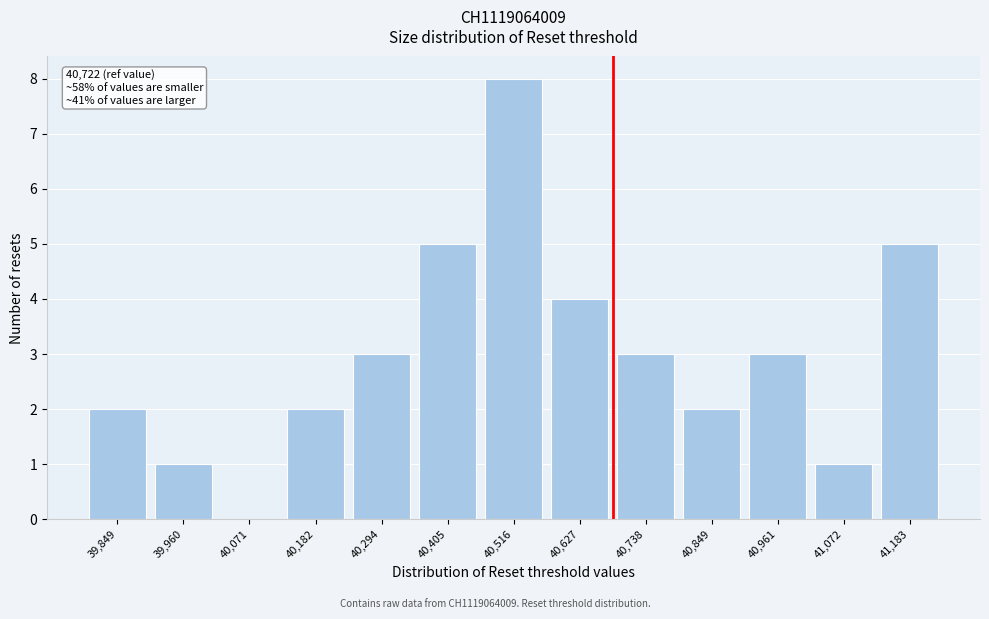

Reading left to right, what are all the values shown in this chart?

39,849=2	39,960=1	40,071=0	40,182=2	40,294=3	40,405=5	40,516=8	40,627=4	40,738=3	40,849=2	40,961=3	41,072=1	41,183=5